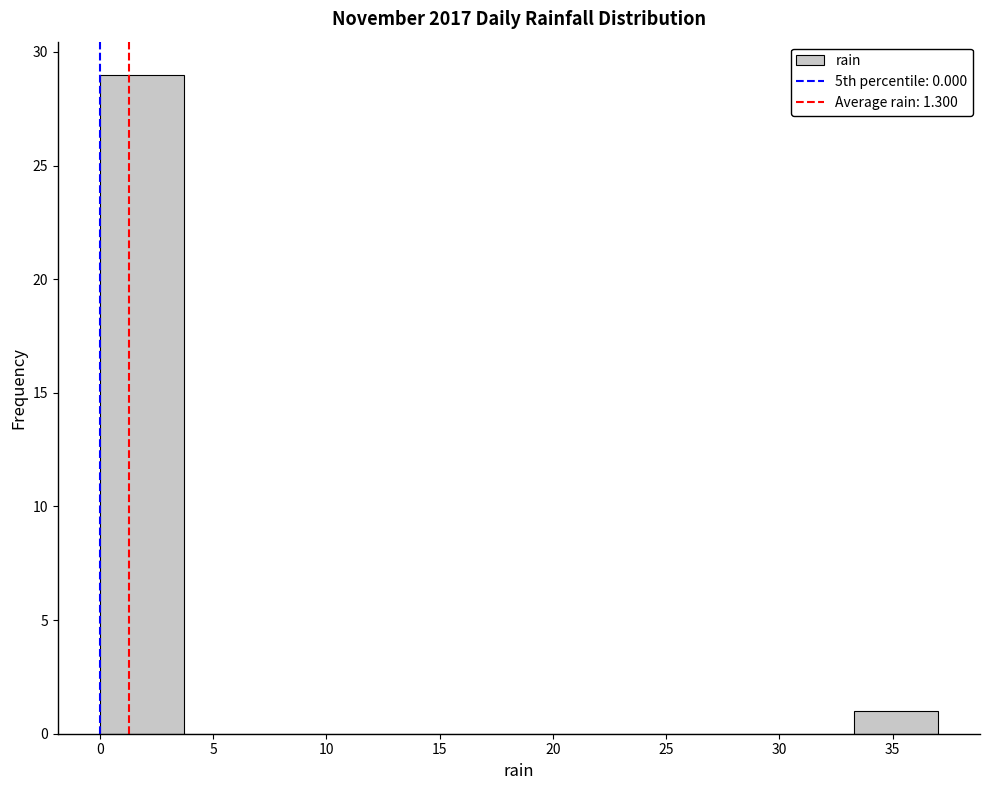

Reading left to right, list every bar in this chart as the range it spans on the x-axis followed by its height. Neither the bar edges nor the heights are printed on the chart, so give them approximately, as read against the axes.

0.0 to 3.7: 29
3.7 to 7.4: 0
7.4 to 11.1: 0
11.1 to 14.8: 0
14.8 to 18.5: 0
18.5 to 22.2: 0
22.2 to 25.9: 0
25.9 to 29.6: 0
29.6 to 33.3: 0
33.3 to 37.0: 1